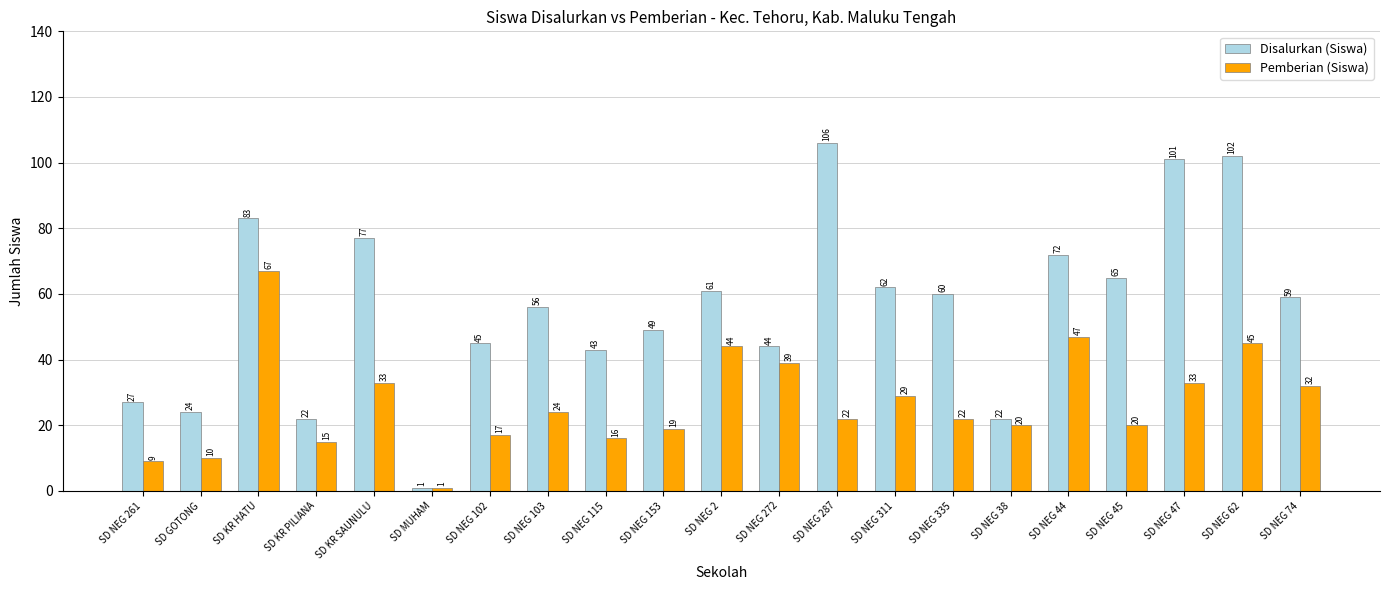

List the series in order of their overall mean, lowest first.

Pemberian (Siswa), Disalurkan (Siswa)